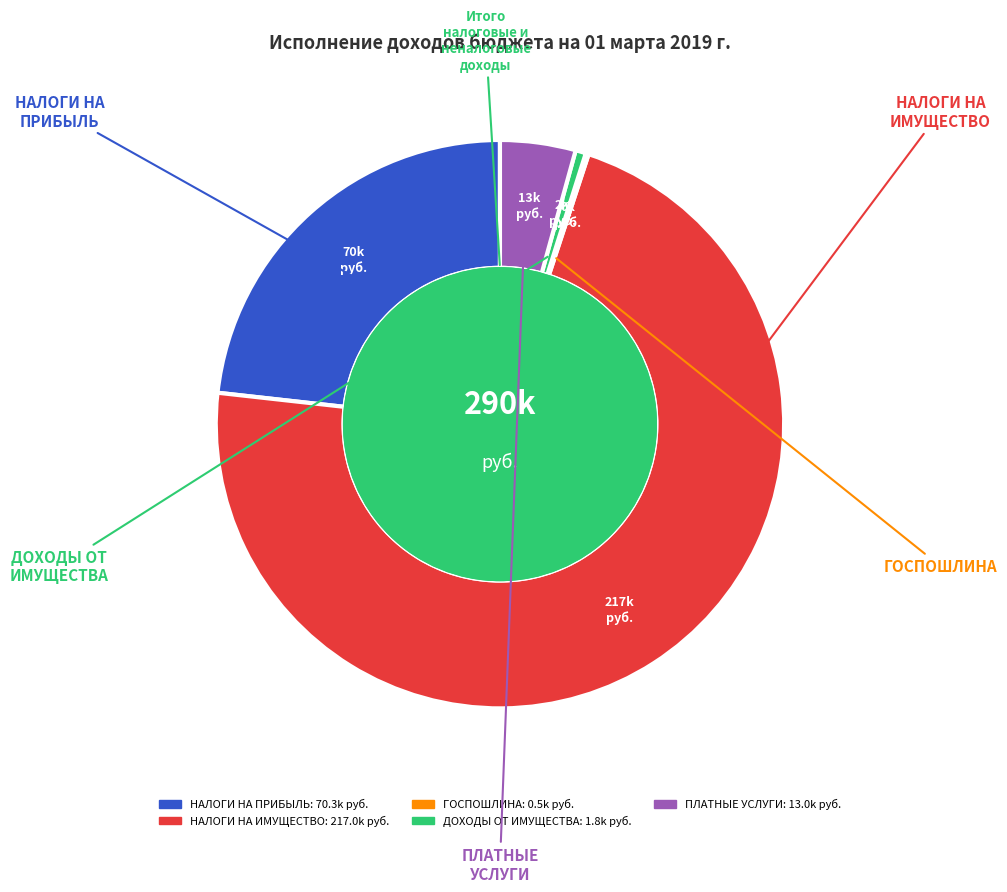

Is there a majority slice in this chart?

Yes